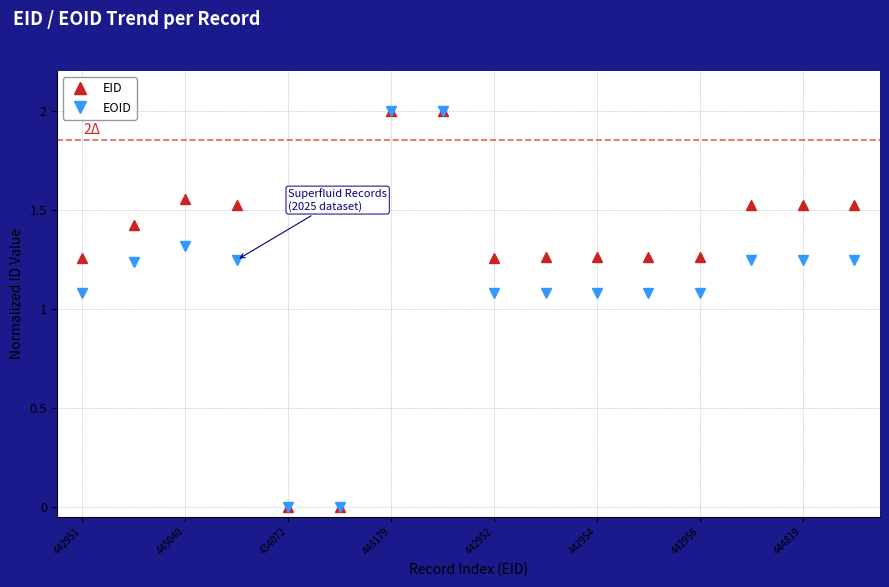

What is the greatest value displayed?

2.0